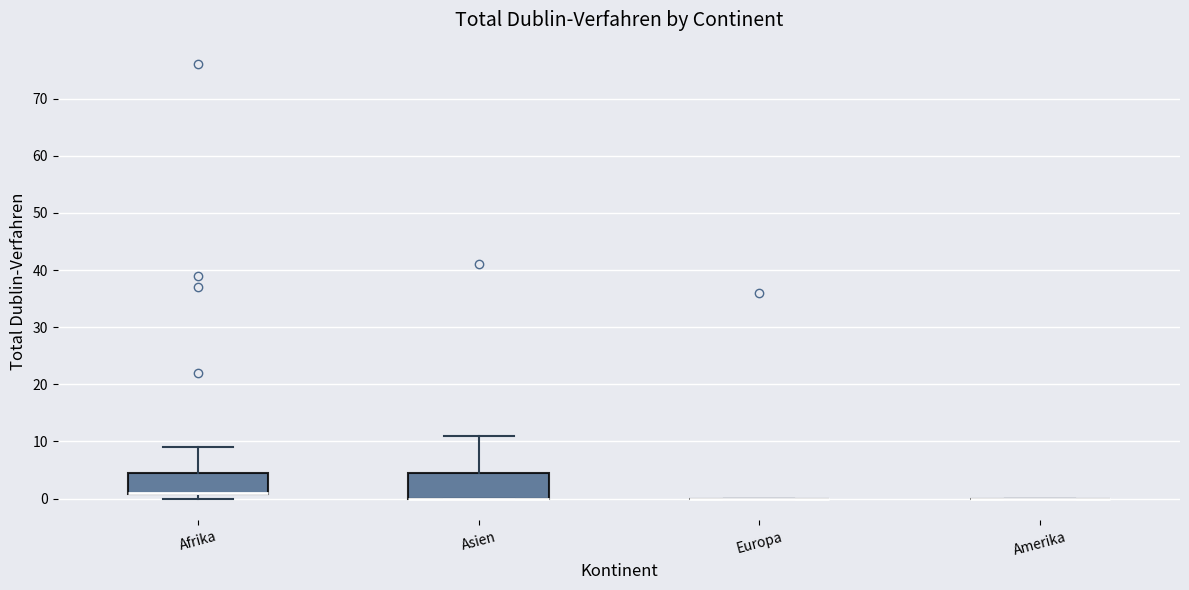

Where does the upper whisker of the box for Afrika end on the y-axis? The values are not printed on the chart, so give them approximately, as read against the axis.

9